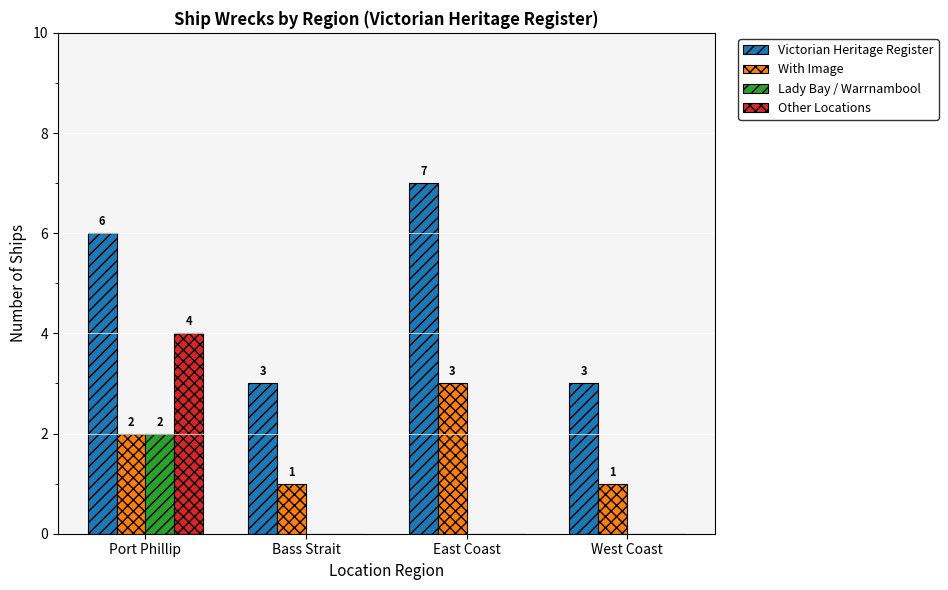

How many groups of bars are there?

4